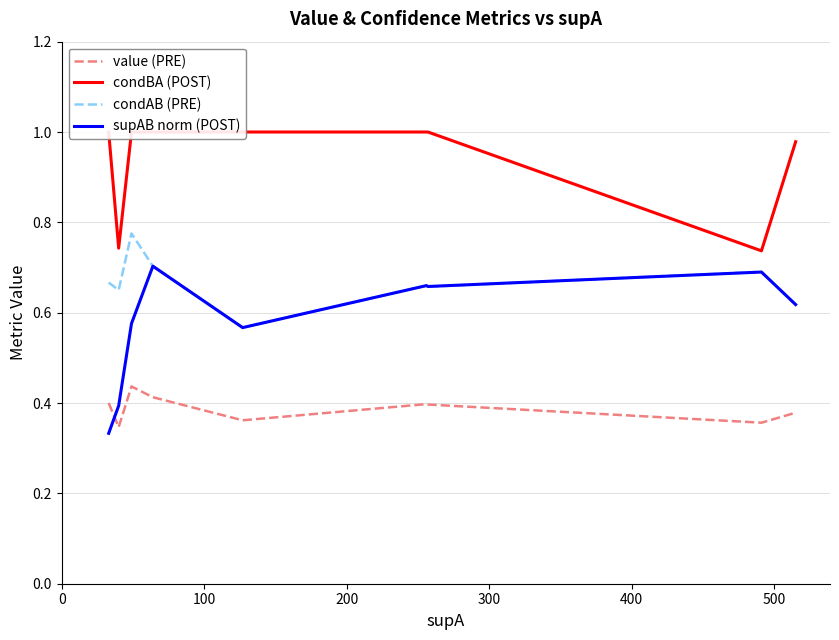

True or false: condAB (PRE) and value (PRE) intersect in this chart.

False